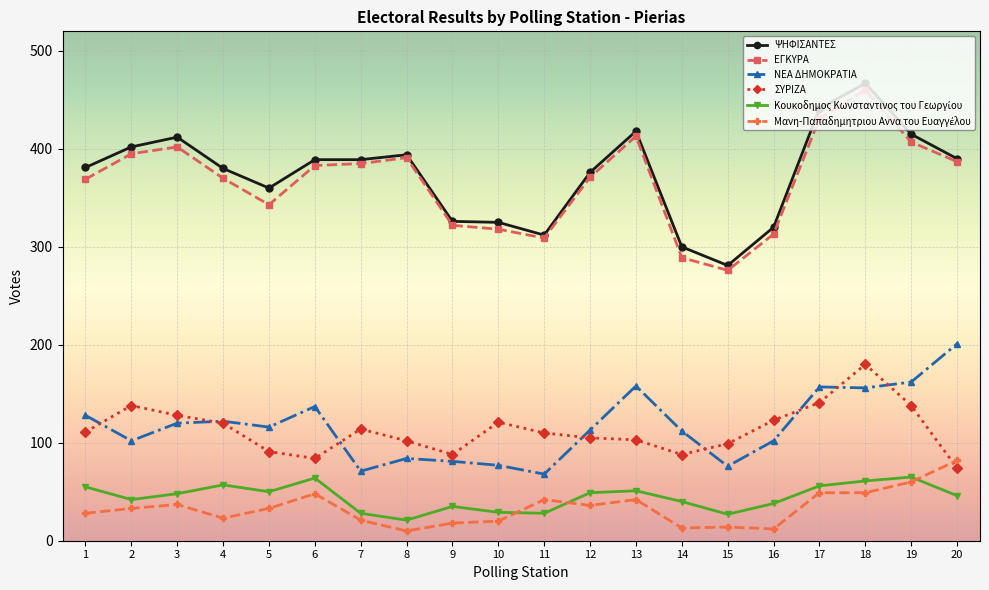

Which series changed the most between 8 and 13?

ΝΕΑ ΔΗΜΟΚΡΑΤΙΑ